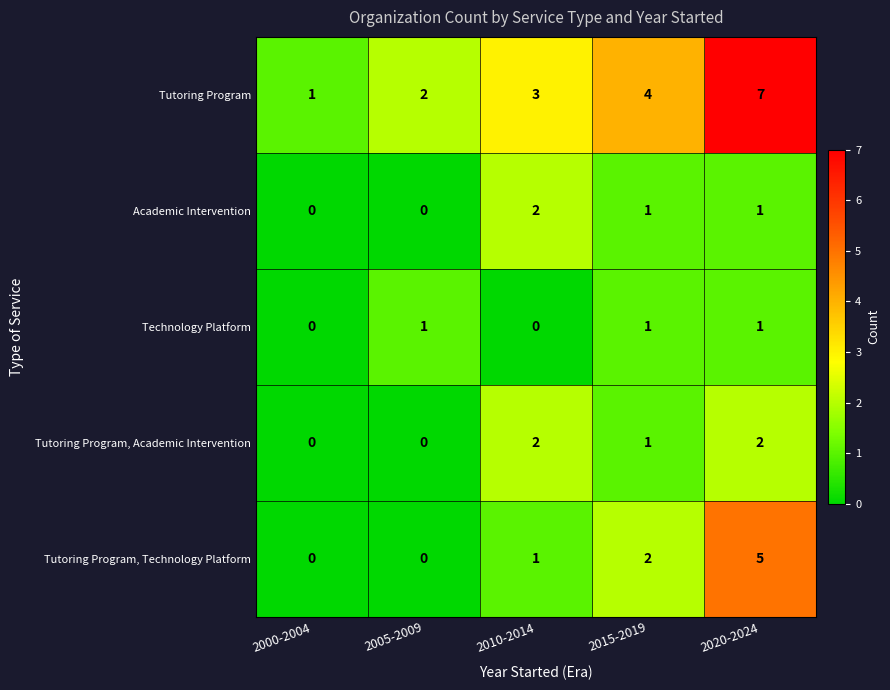

What is the total value across all series at 2010-2014?

8